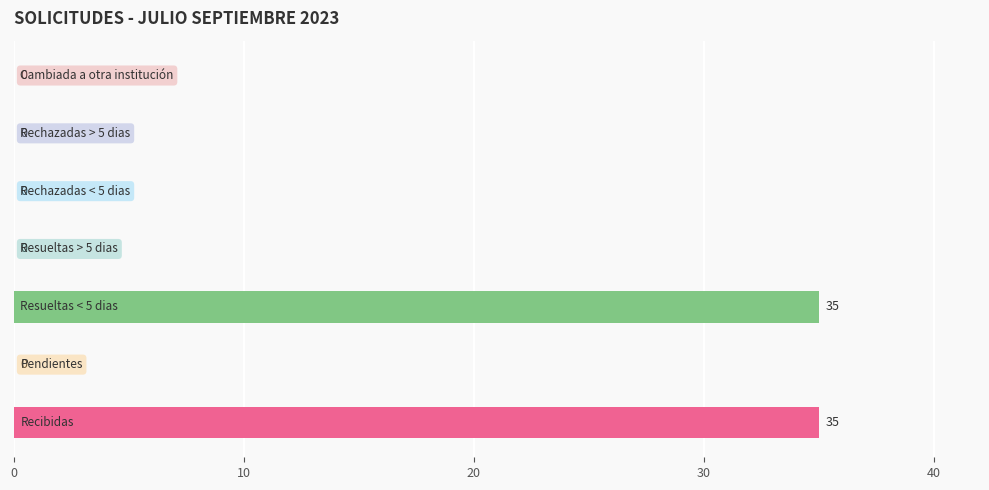

What is the average value?

10